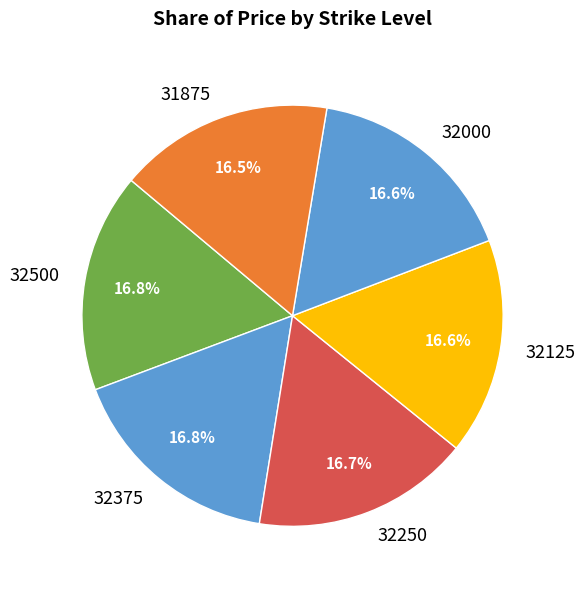

Does any single category account for the majority?

No